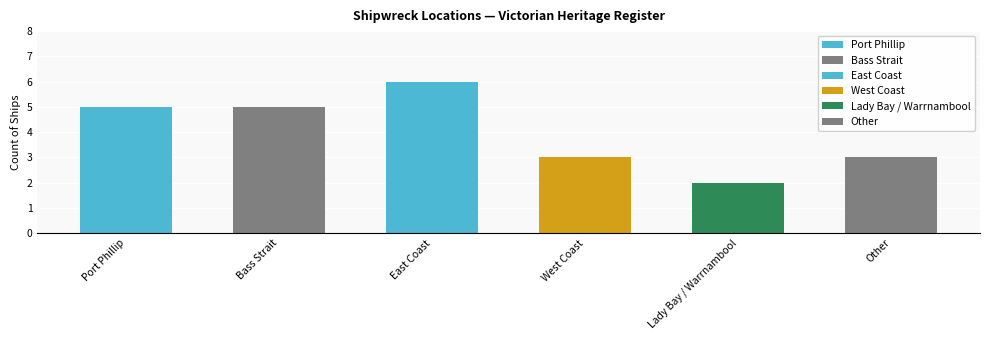

How many values are below 5?

3